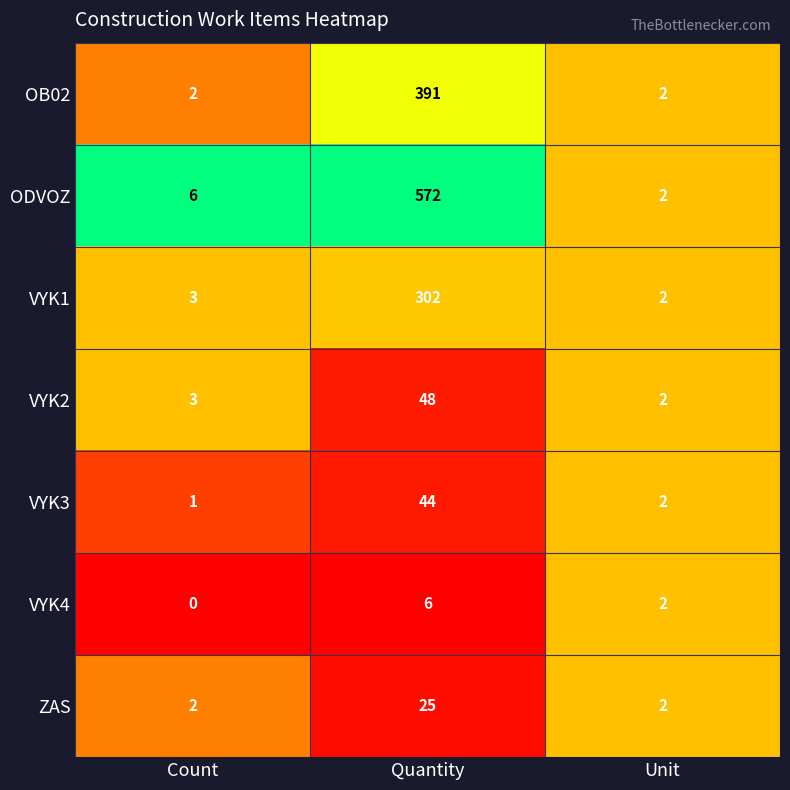

The OB02 series shows 2 at Unit. True or false?

True